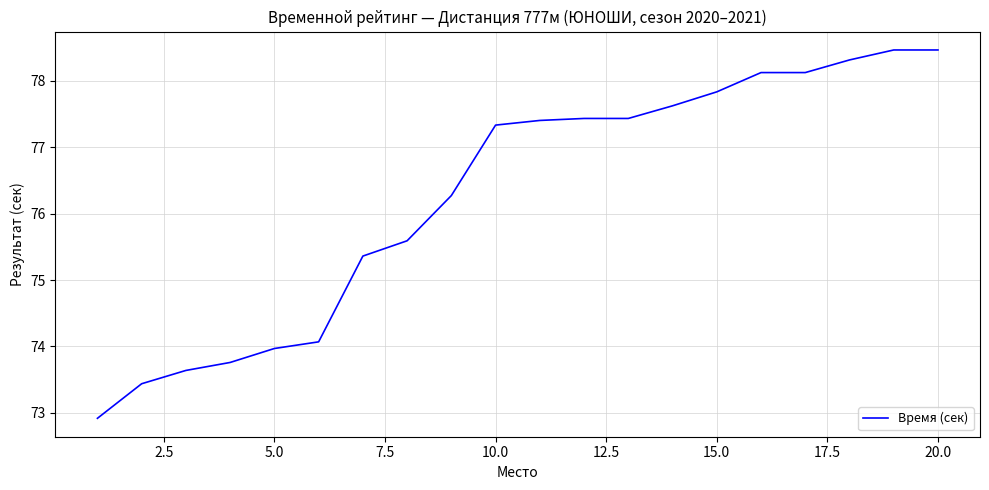

Does the chart have visible grid lines?

Yes